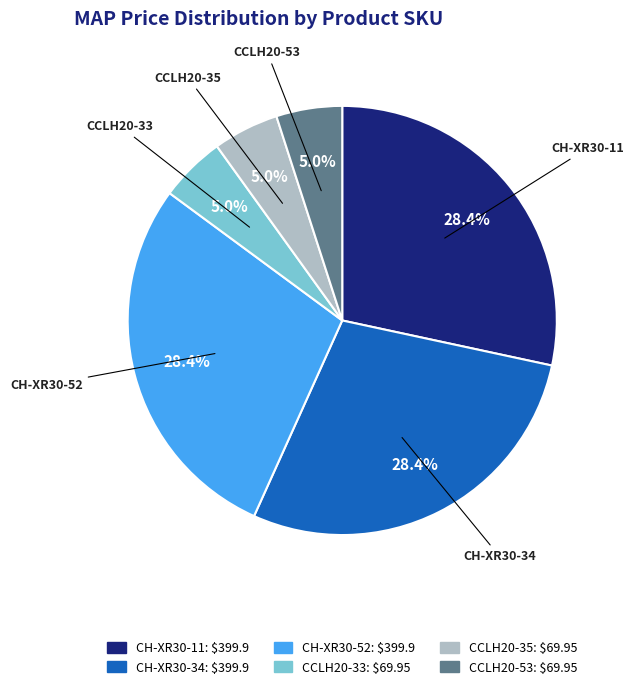

To the nearest percent, what portion does CCLH20-35 represent?

5%